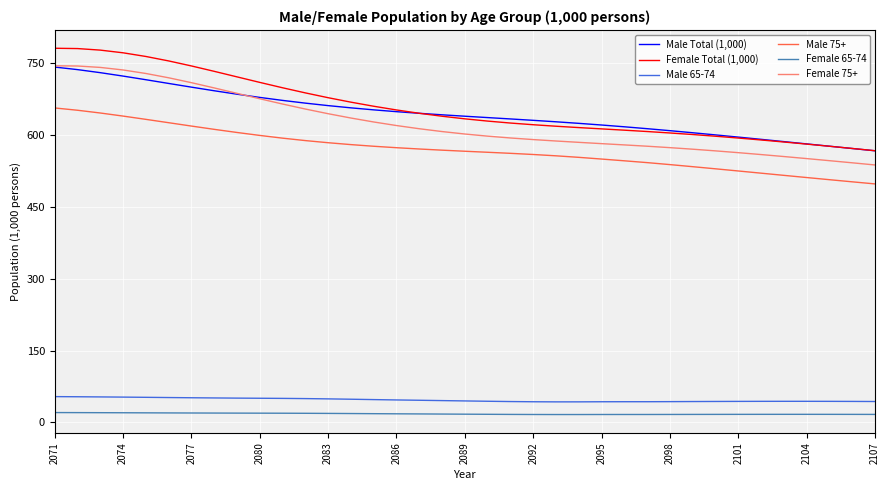

True or false: Female 65-74 and Female 75+ intersect in this chart.

False